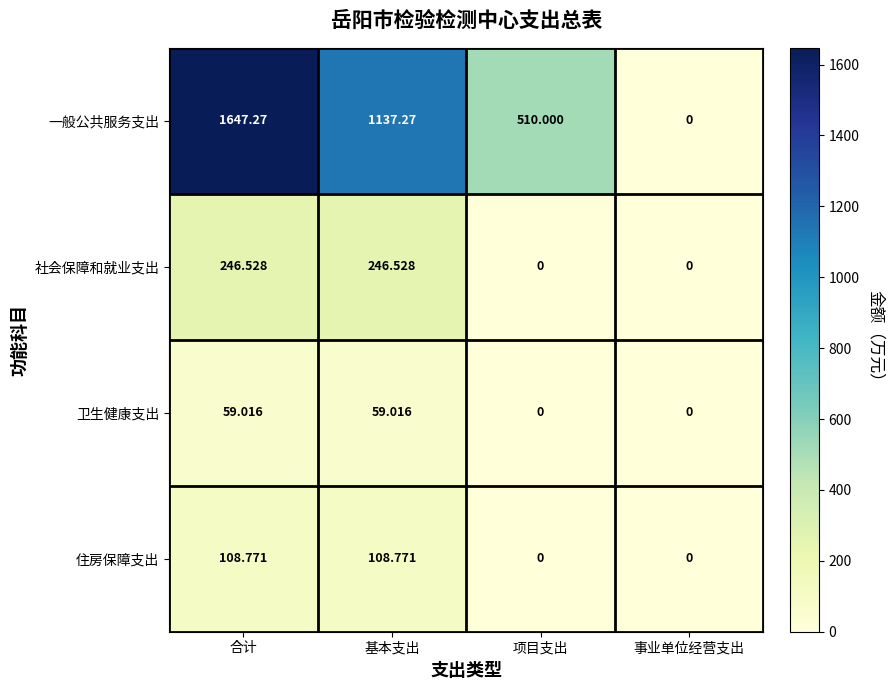

Count the number of data series in this chart.

4